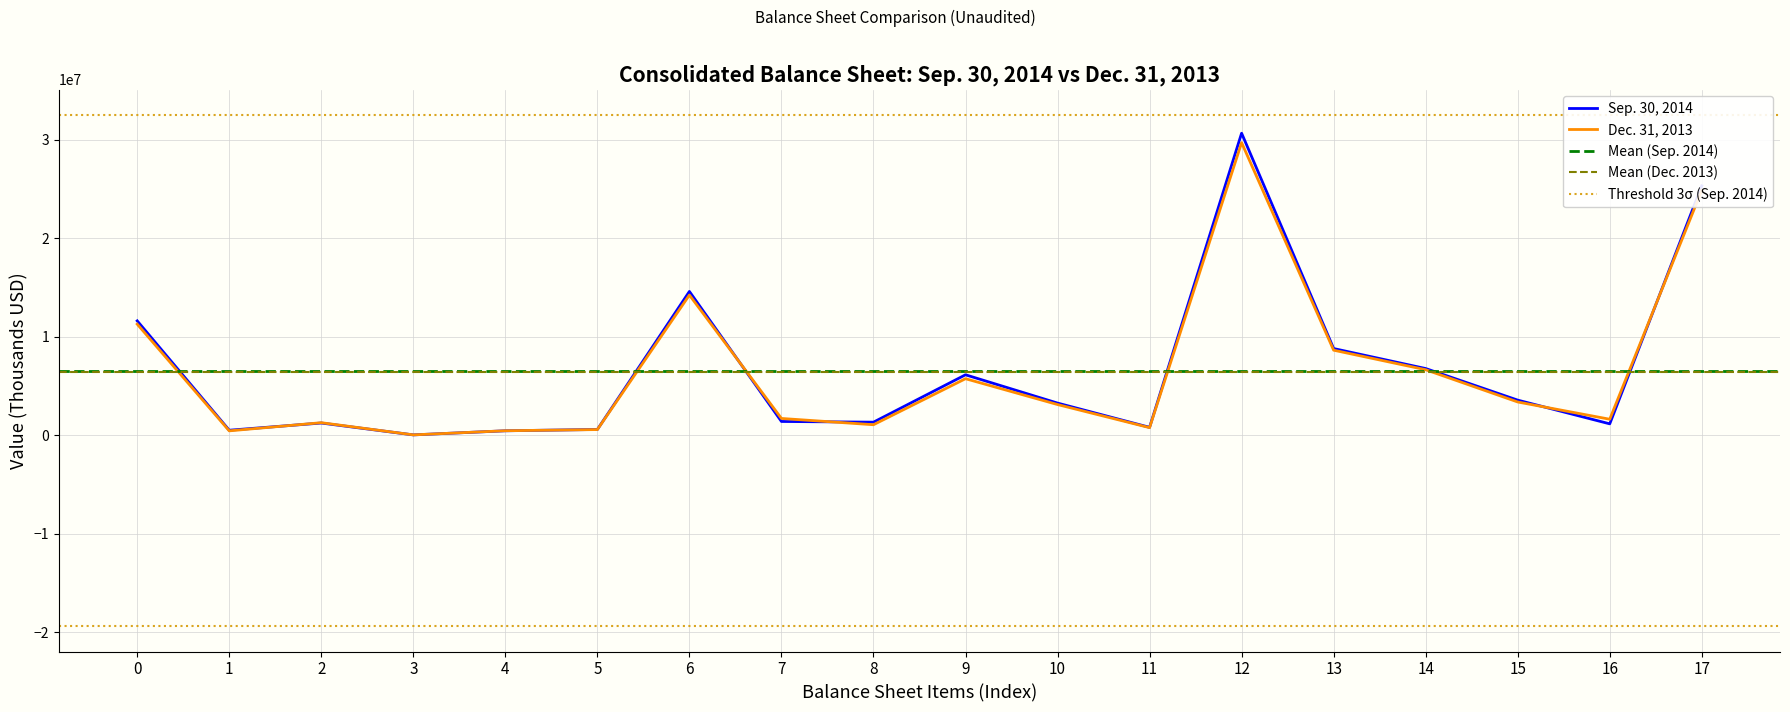

What is the greatest value displayed?

30673129